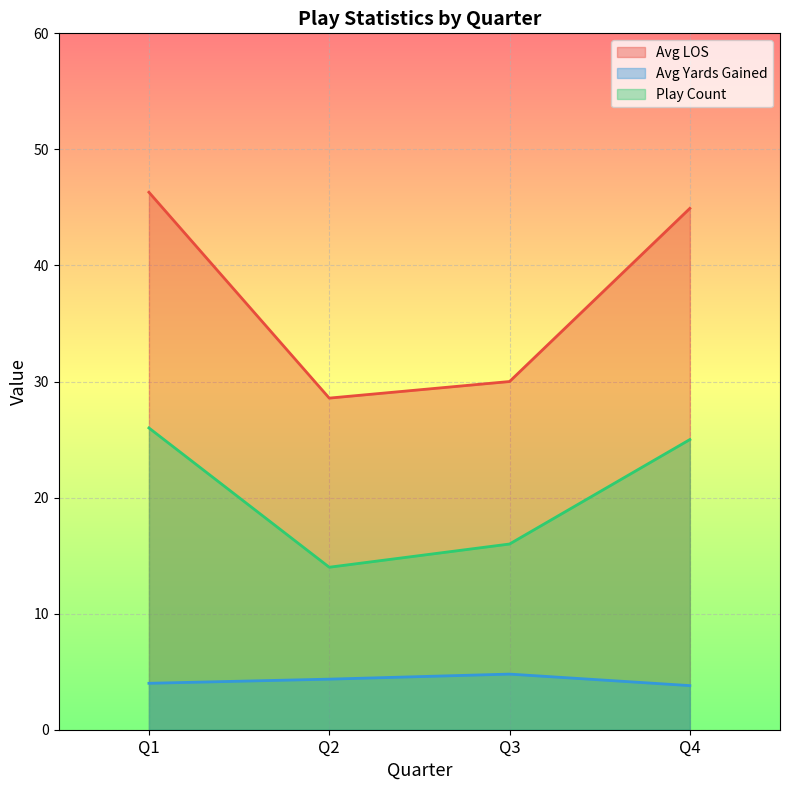

List the series in order of their peak value, highest first.

Avg LOS, Play Count, Avg Yards Gained